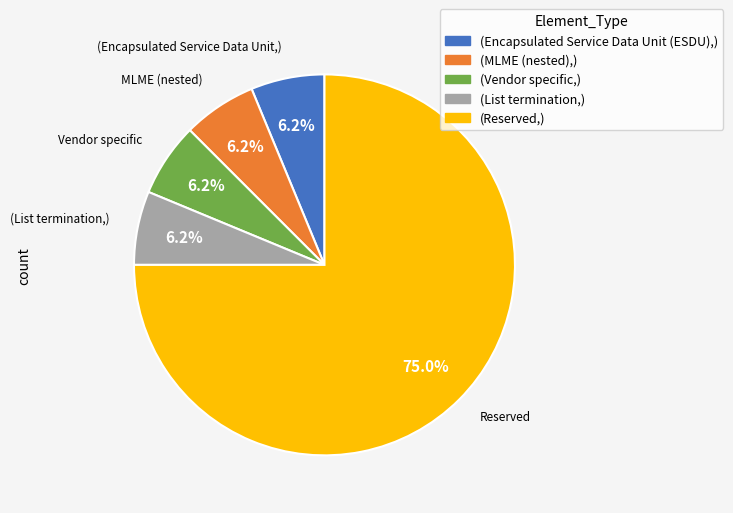

Does any single category account for the majority?

Yes